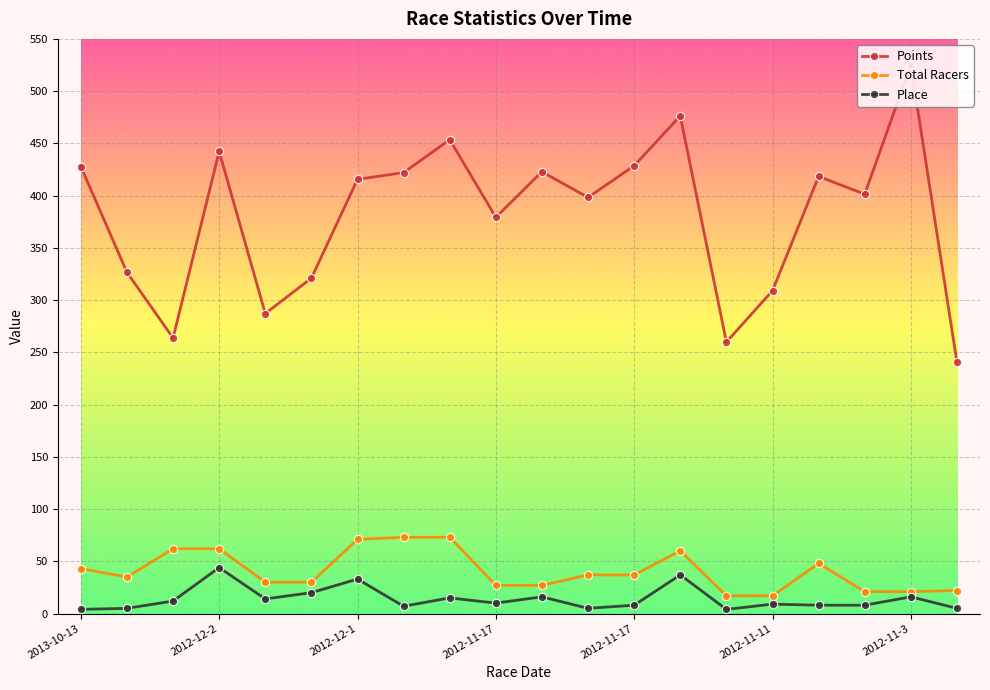

Which series has the largest total across all categories?

Points